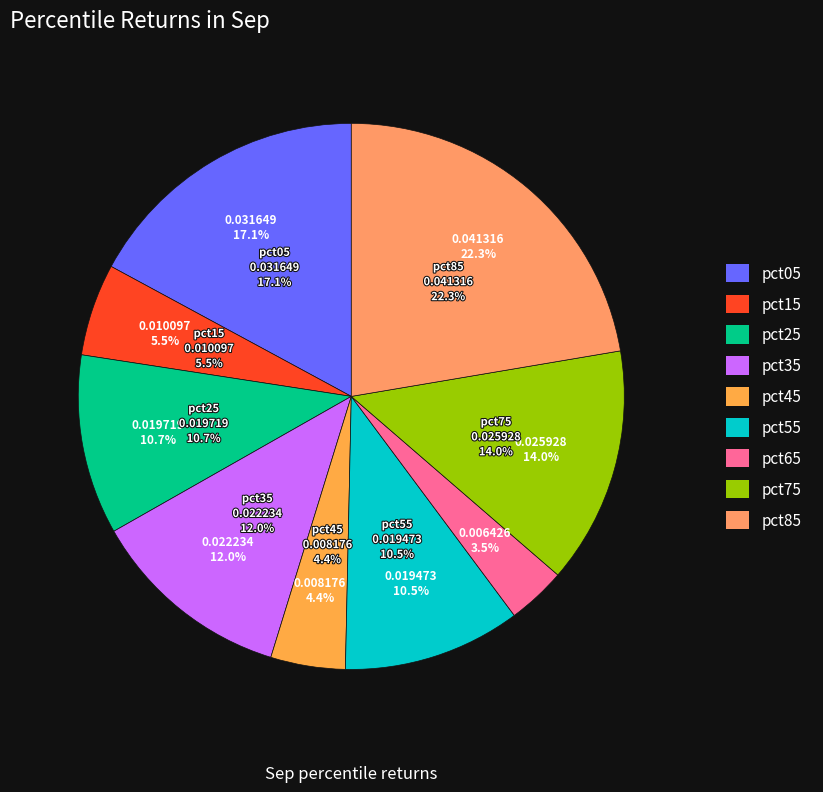

To the nearest percent, what percentage of the pie is pct35?

12%